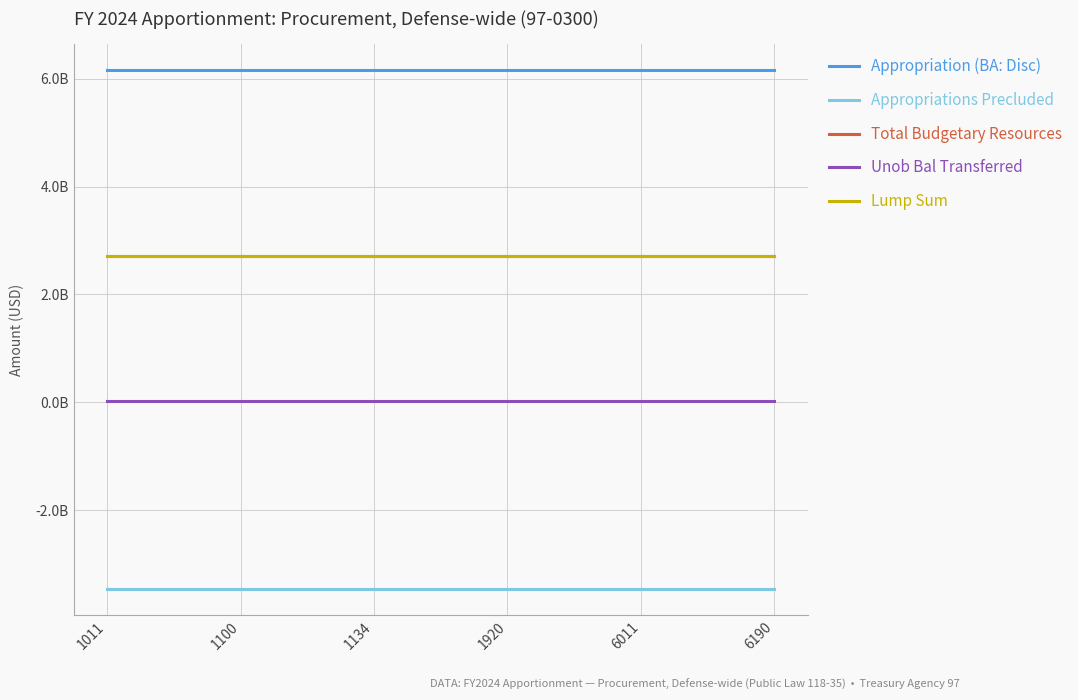

Which category has the highest value across all series?

1011